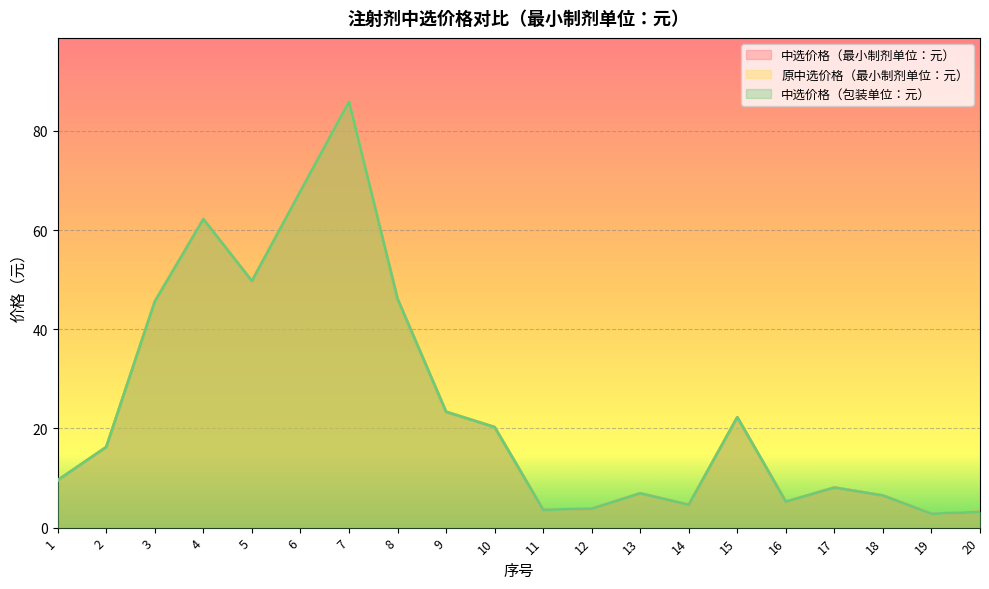

What value does the 中选价格（最小制剂单位：元） series have at 20?

3.1